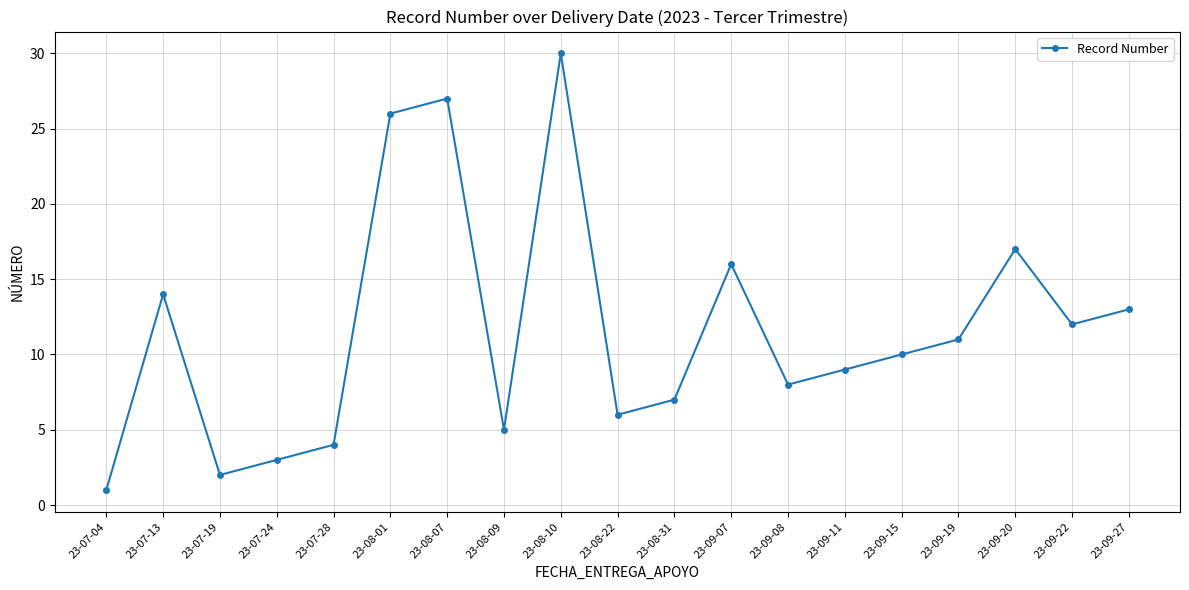

What is the change in value from 23-09-07 to 23-09-08?

-8